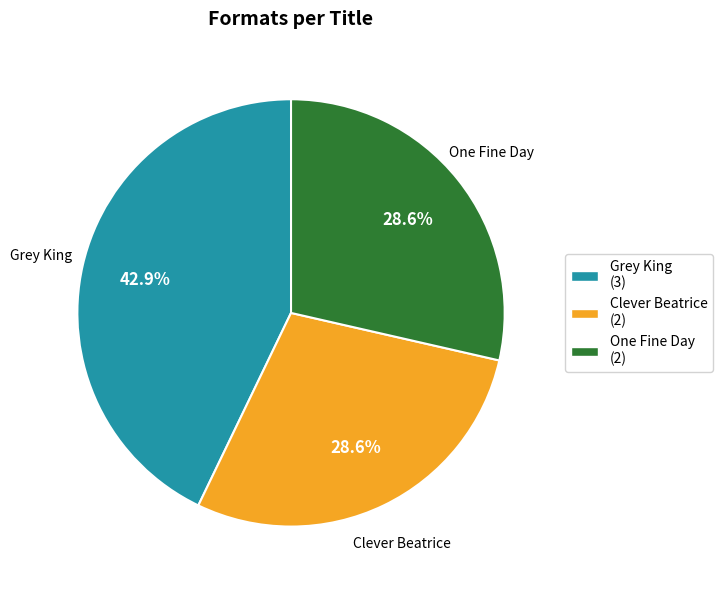

What is the largest slice in the pie chart?

Grey King